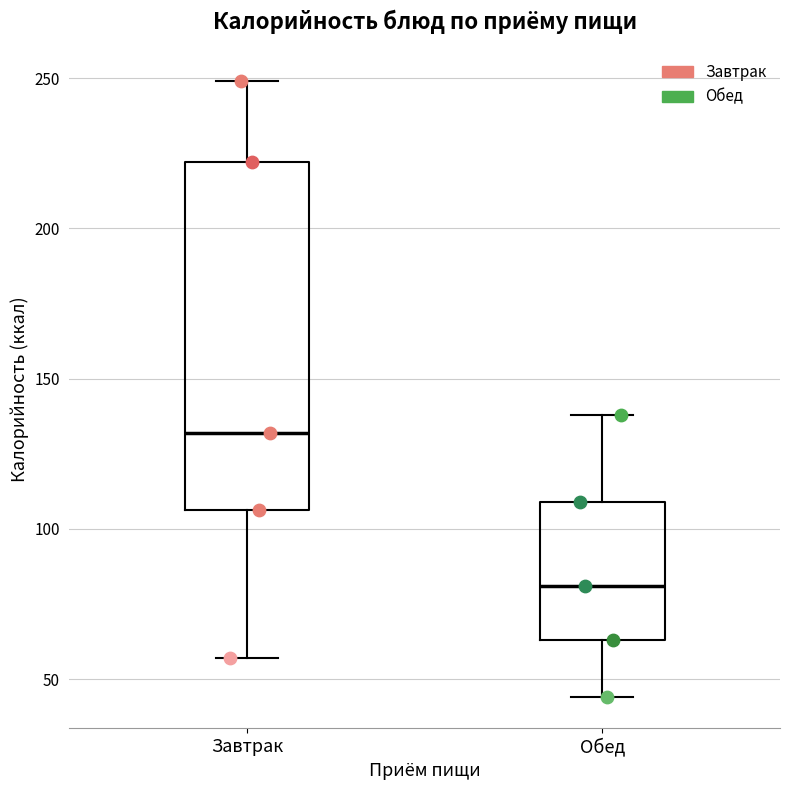

Which box is the tallest, from its lower edge to its upper edge?

Завтрак